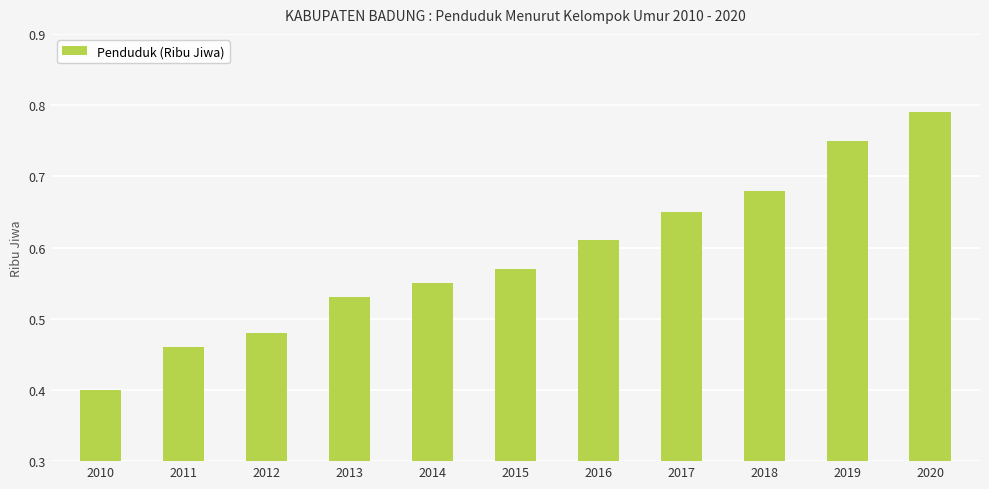

Between 2015 and 2011, which is larger?

2015